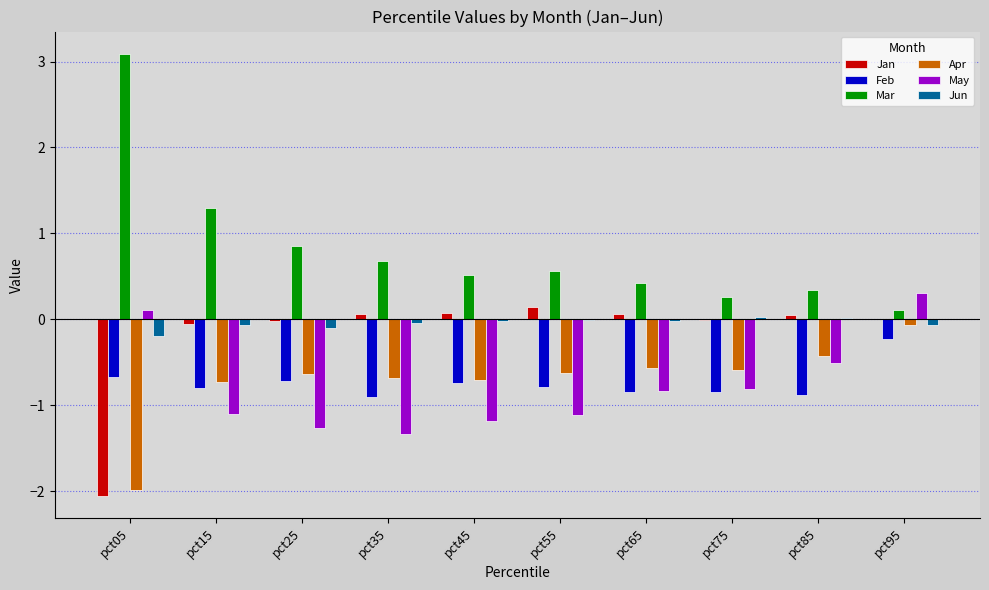

What is the greatest value displayed?

3.1